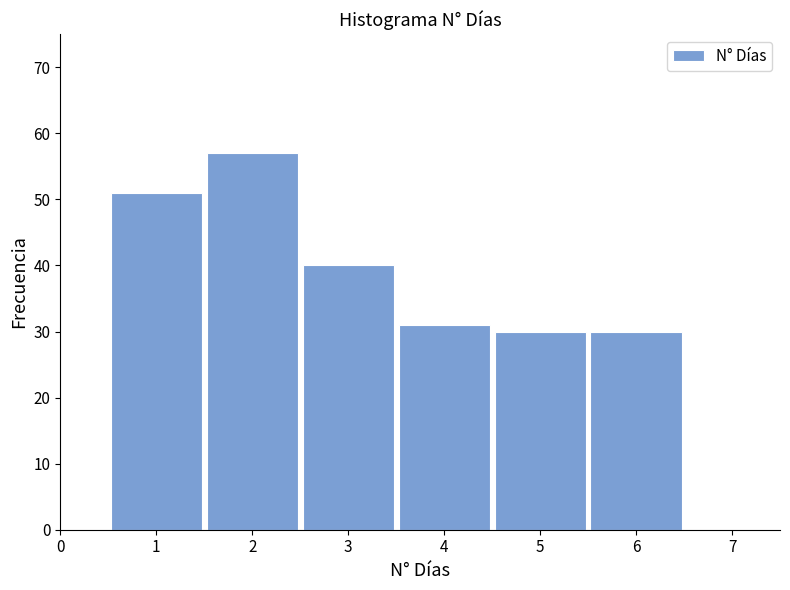

Reading left to right, extract all data points from this chart.

1=51	2=57	3=40	4=31	5=30	6=30